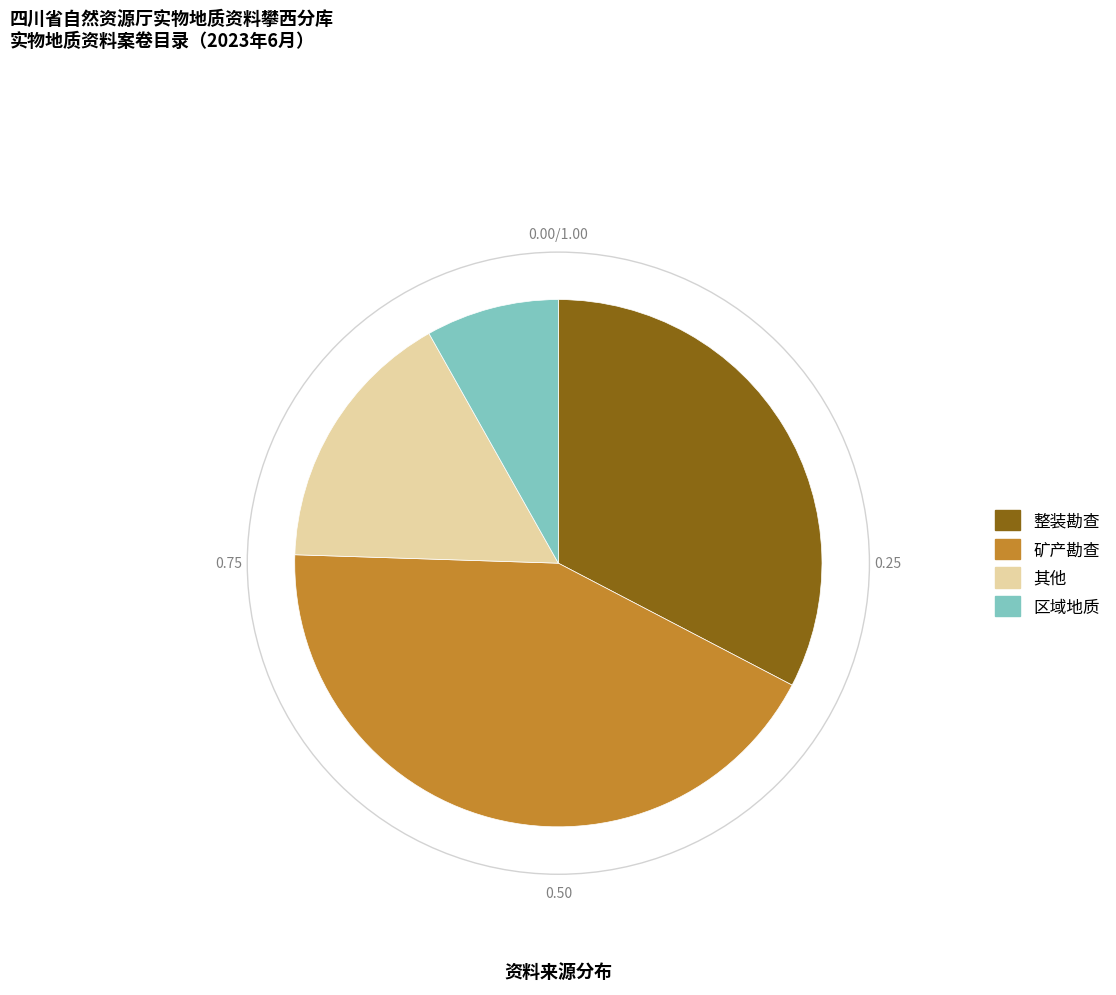

Is there a majority slice in this chart?

No